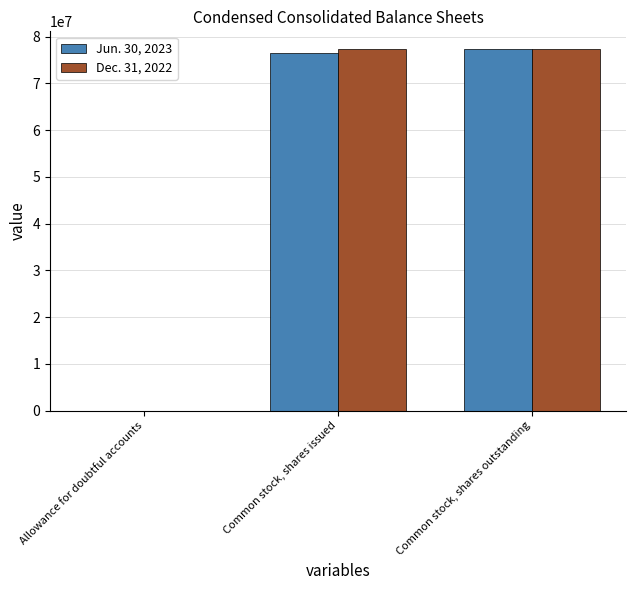

Is the value of Jun. 30, 2023 at Allowance for doubtful accounts greater than the value of Dec. 31, 2022 at Common stock, shares outstanding?

No